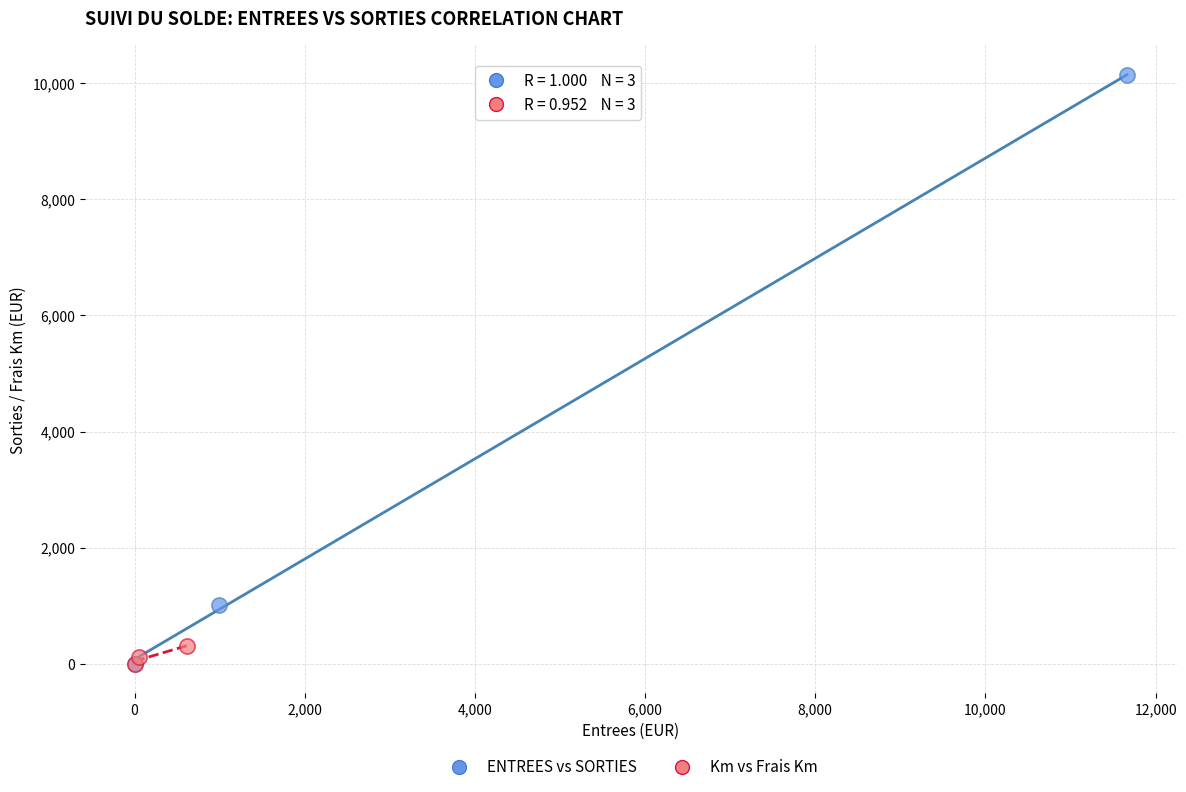

Which series contains the highest Y value?

ENTREES vs SORTIES